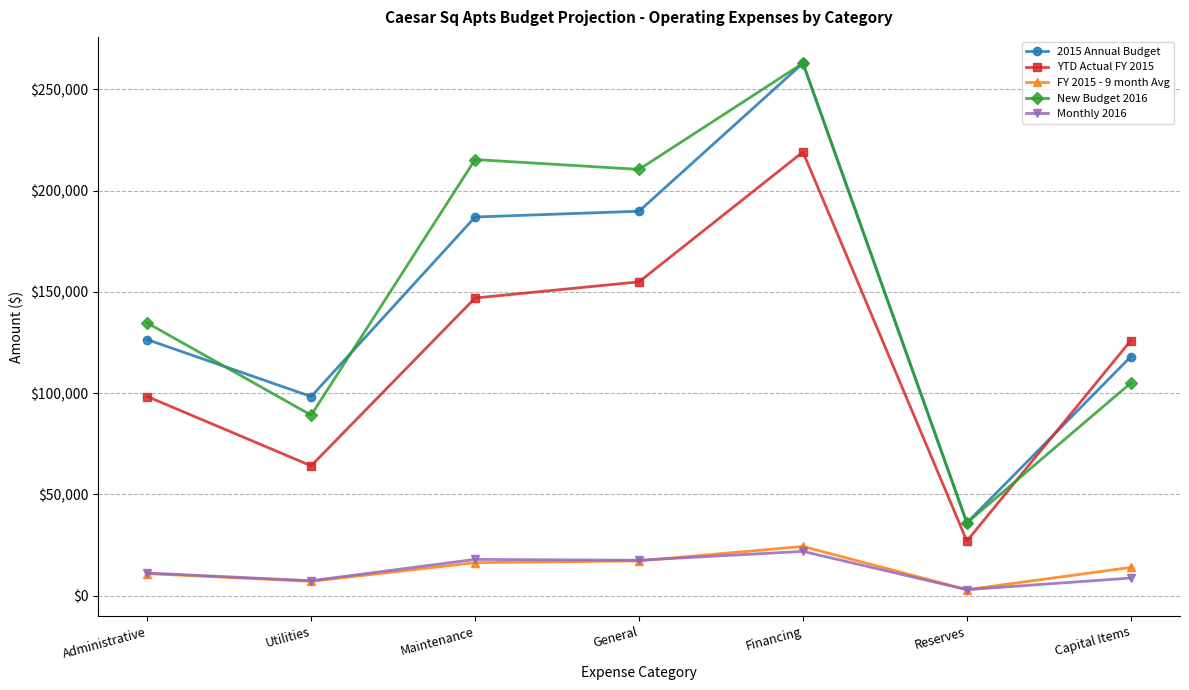

Is it true that FY 2015 - 9 month Avg equals 3000.0 at Reserves?

True